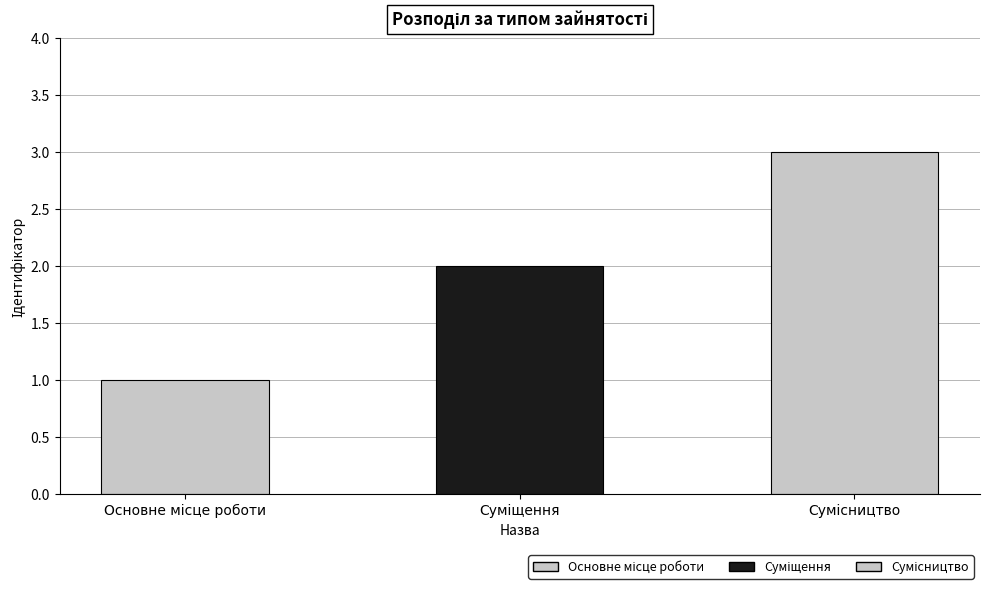

How many values are below 2?

1